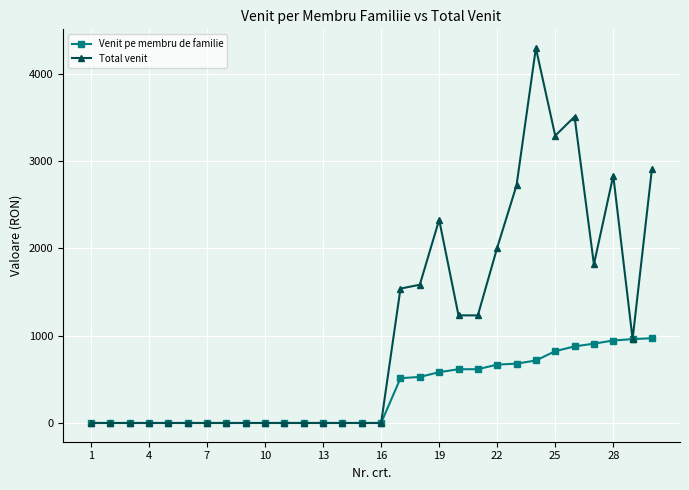

Which series has the largest total across all categories?

Total venit